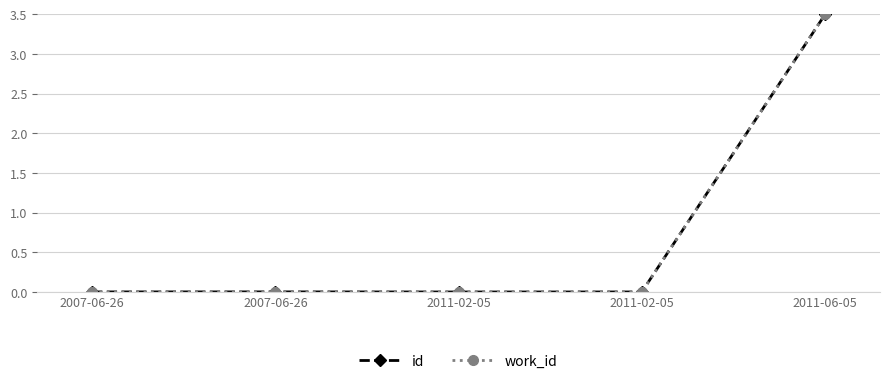

Reading left to right, transcribe all the data shown in this chart.

id: 2007-06-26=0.0	2007-06-26=0.0	2011-02-05=0.0	2011-02-05=0.0	2011-06-05=3.5
work_id: 2007-06-26=0.0	2007-06-26=0.0	2011-02-05=0.0	2011-02-05=0.0	2011-06-05=3.5